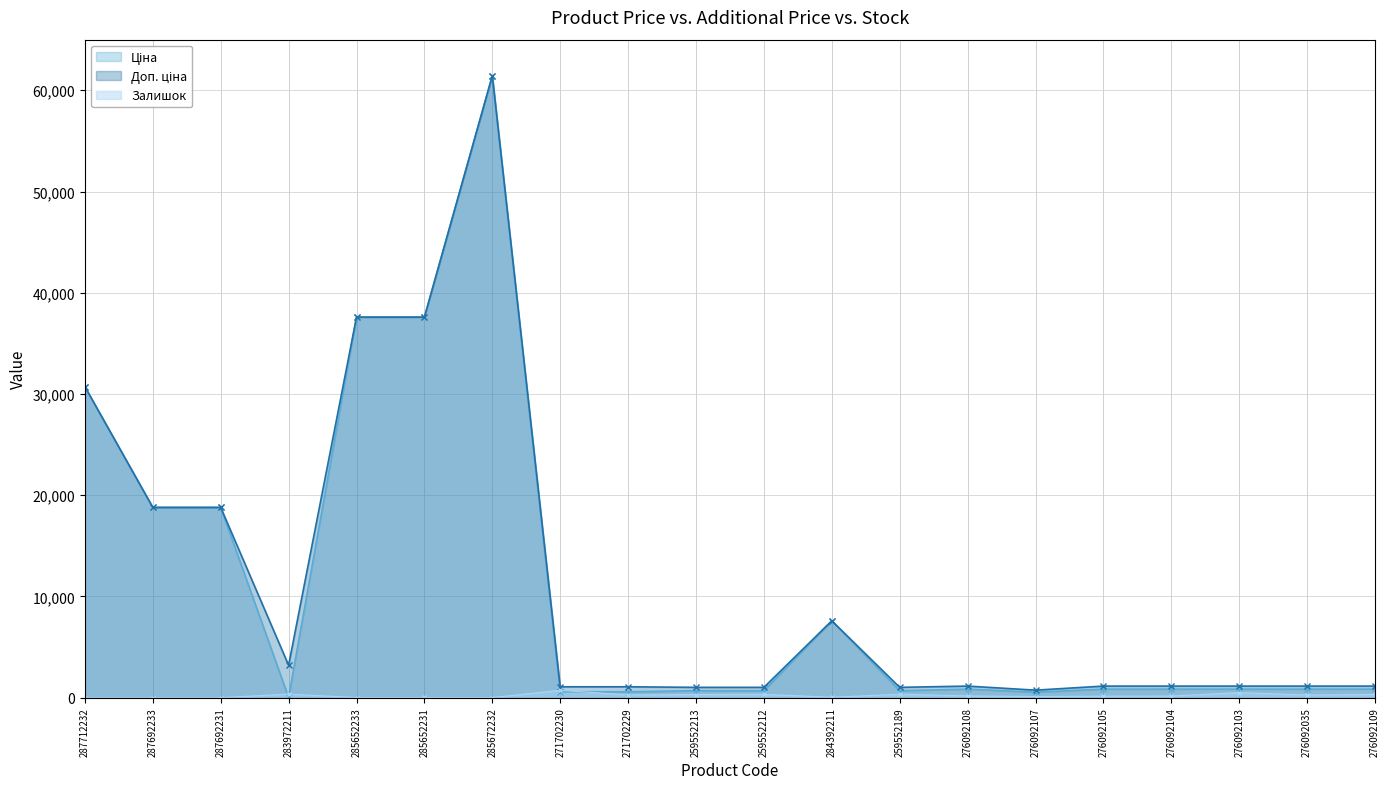

What position from the right is 287692233?

19